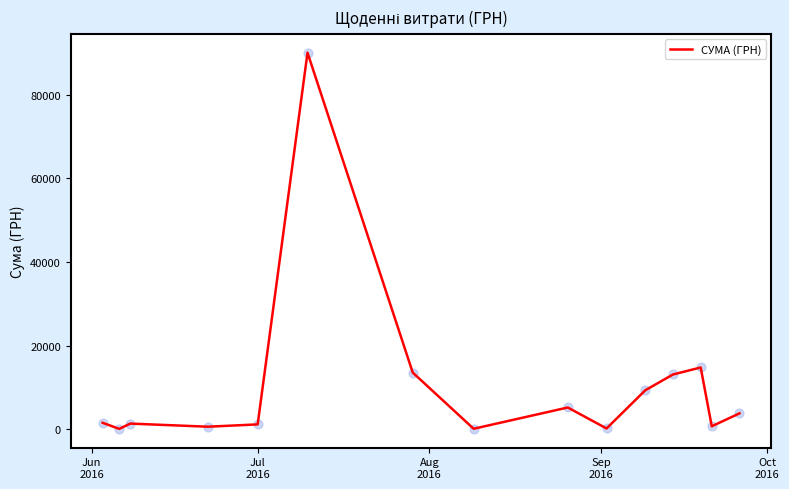

What is the maximum value shown in the chart?

90000.0